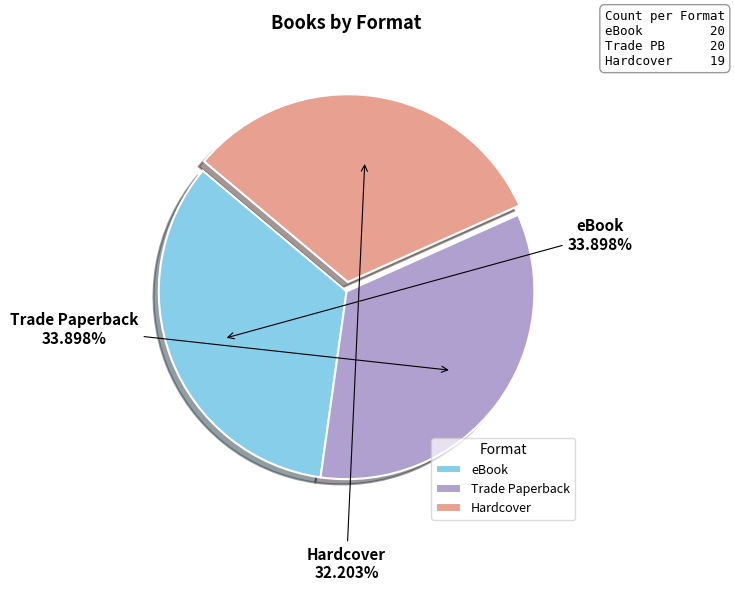

Do eBook and Hardcover together represent more than half of the pie?

Yes